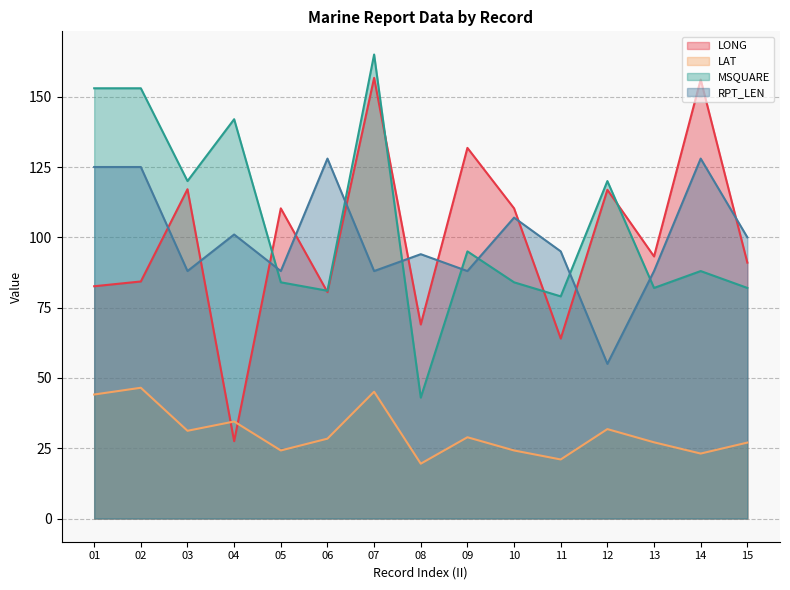

Is the value of LONG at 04 greater than the value of LAT at 05?

Yes